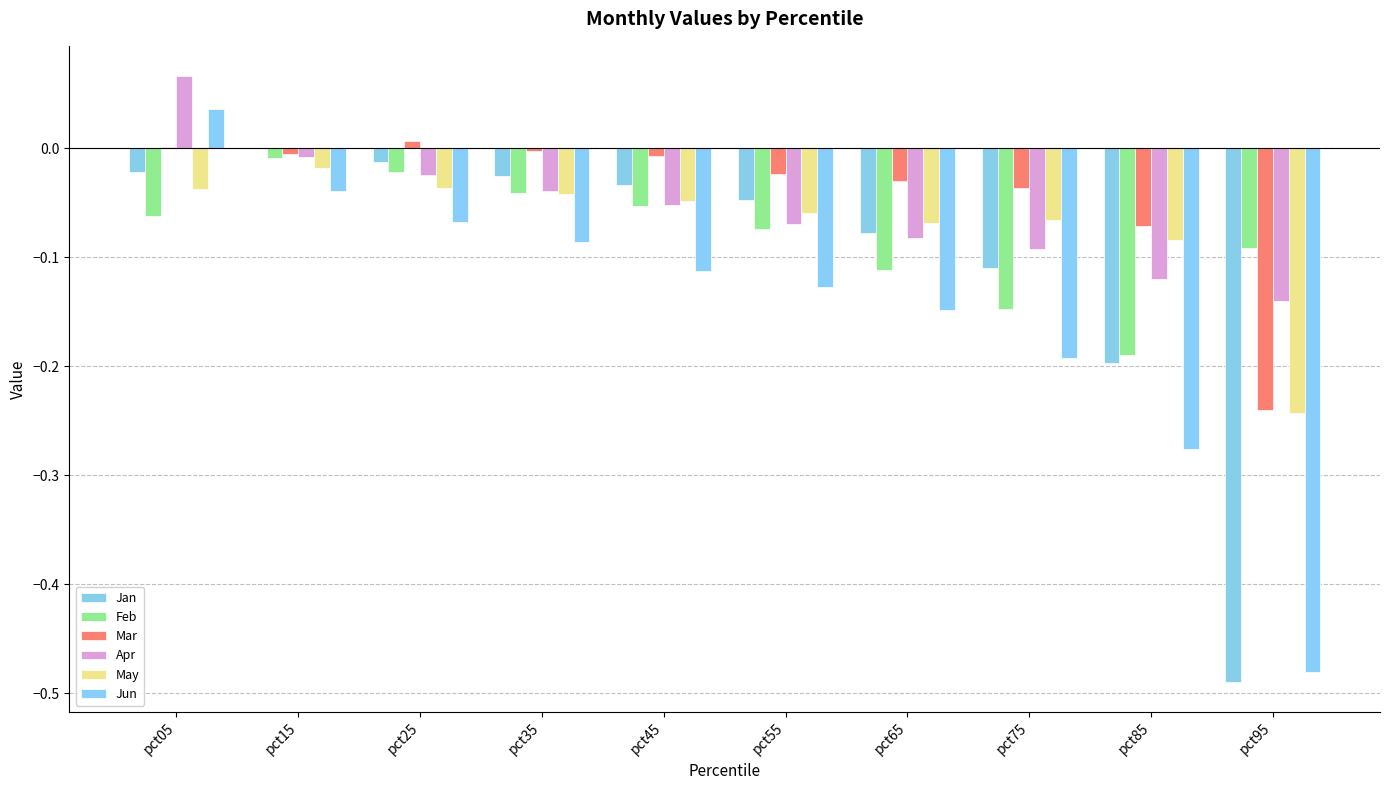

How many groups of bars are there?

10